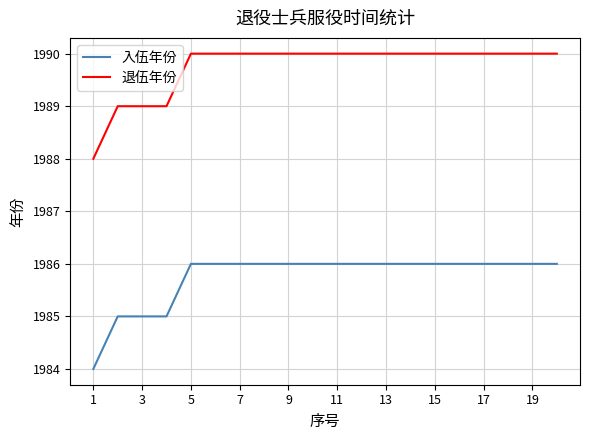

Rank the series by their average value, from lowest to highest.

入伍年份, 退伍年份